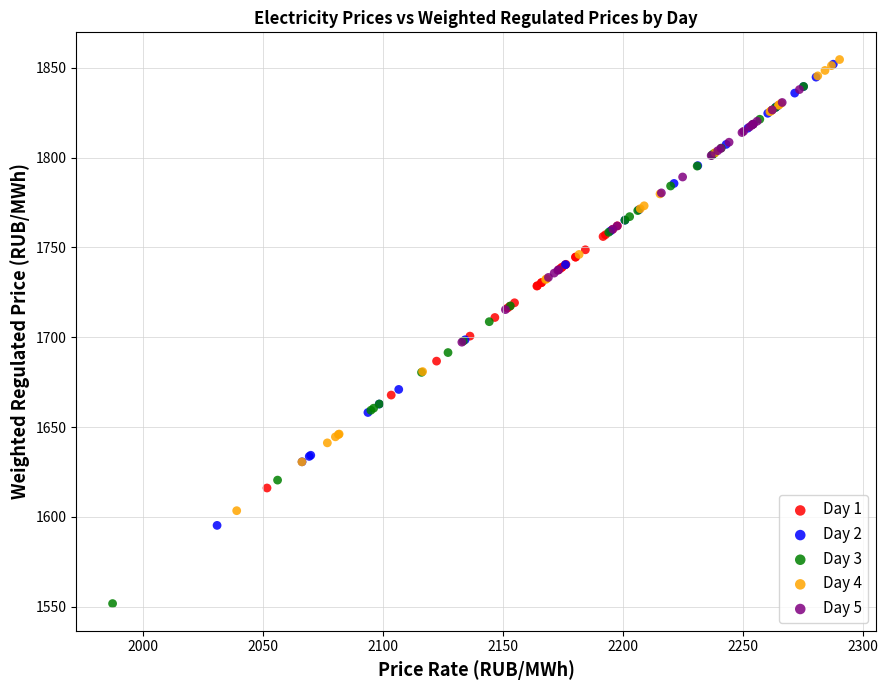

Which series has the largest Y range (max minus min)?

Day 3